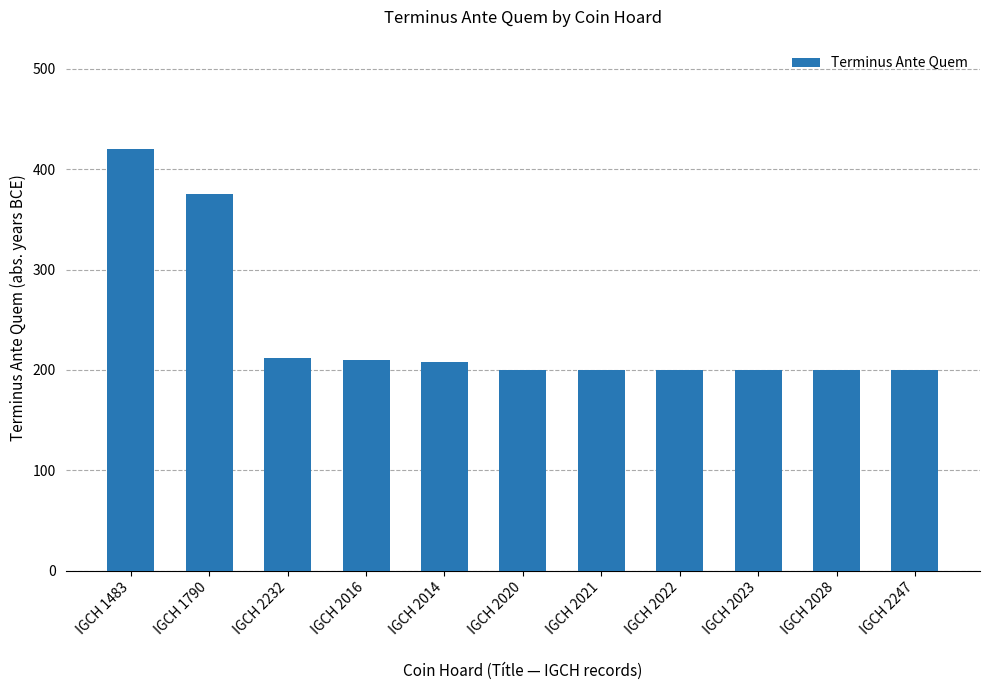

Between IGCH 1483 and IGCH 2247, which is larger?

IGCH 1483